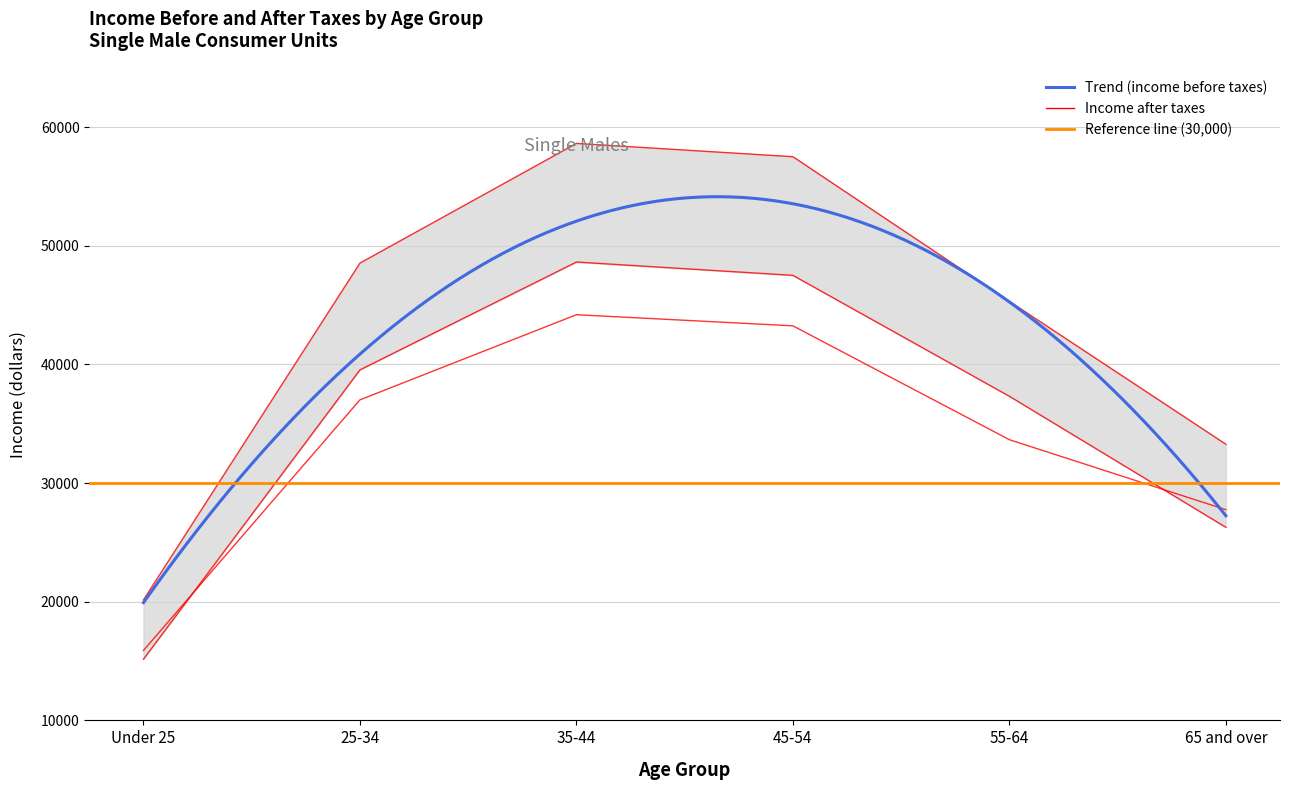

True or false: Income after taxes and Income before taxes intersect in this chart.

False